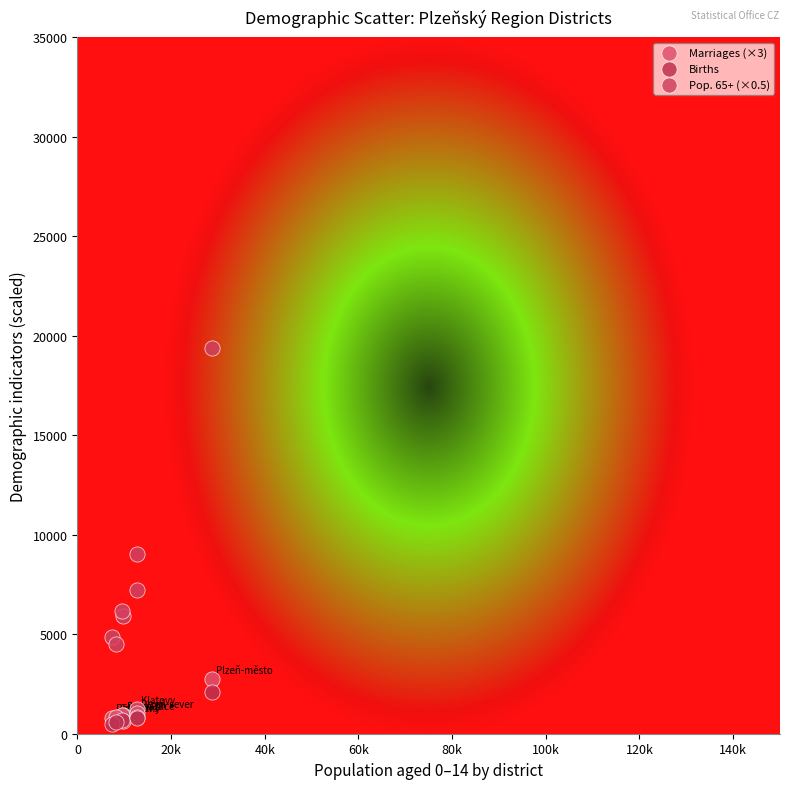

Which series contains the highest Y value?

Pop. 65+ (×0.5)